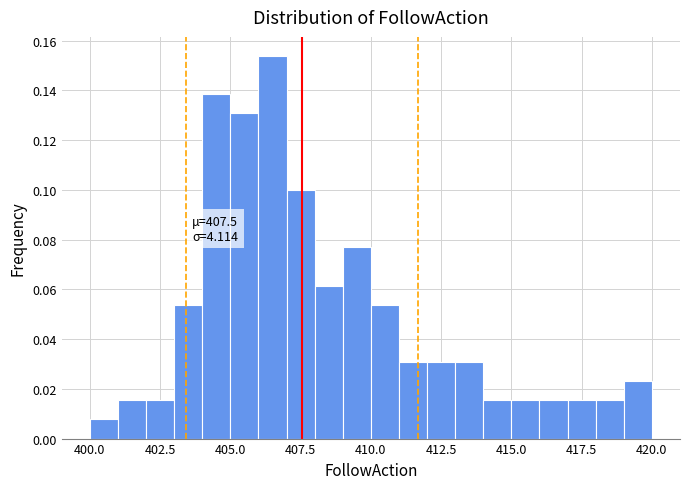

Read against the x-axis, roughly where is the centre of the tallest bar?

406.5